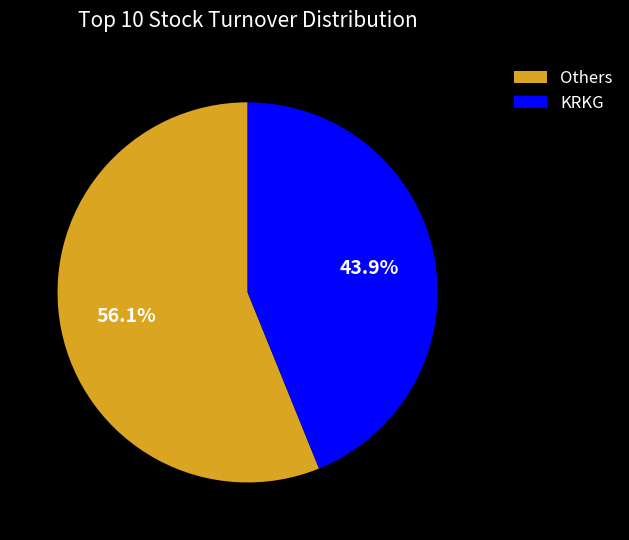

Count the number of slices in the pie.

2